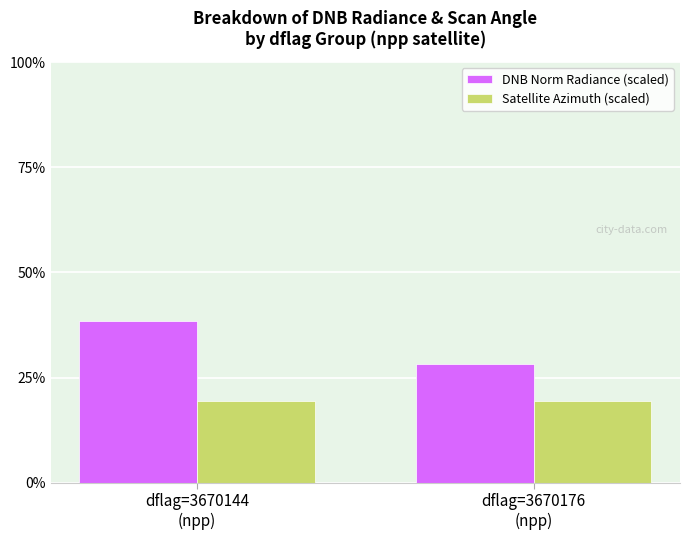

What are all the series names shown in the legend?

DNB Norm Radiance (scaled), Satellite Azimuth (scaled)